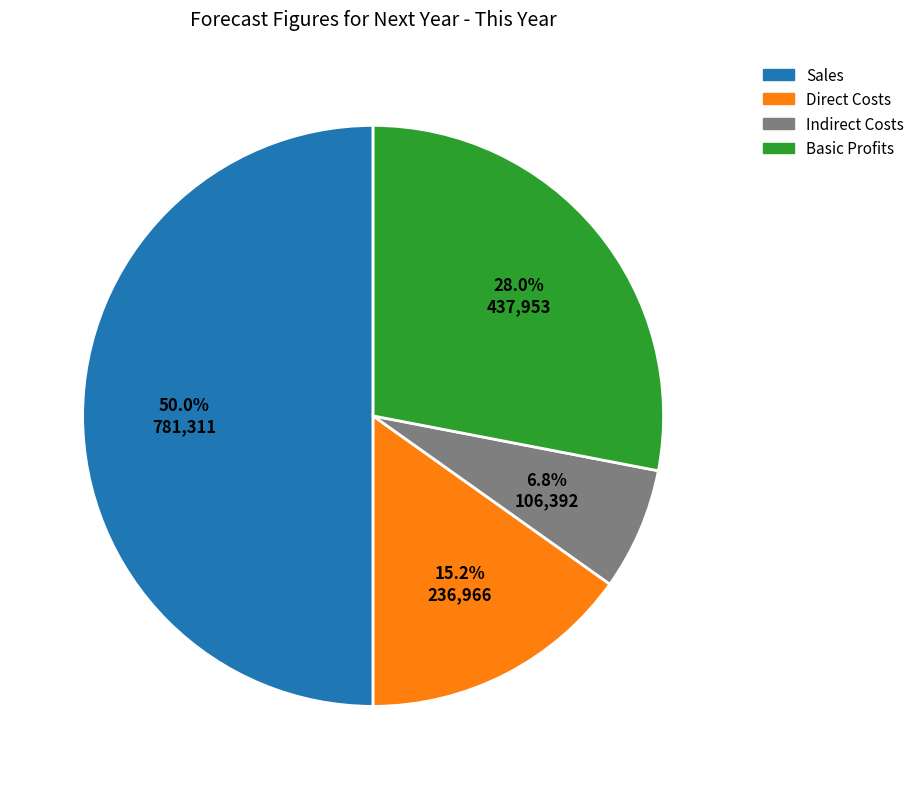

True or false: Direct Costs accounts for 21% of the total.

False